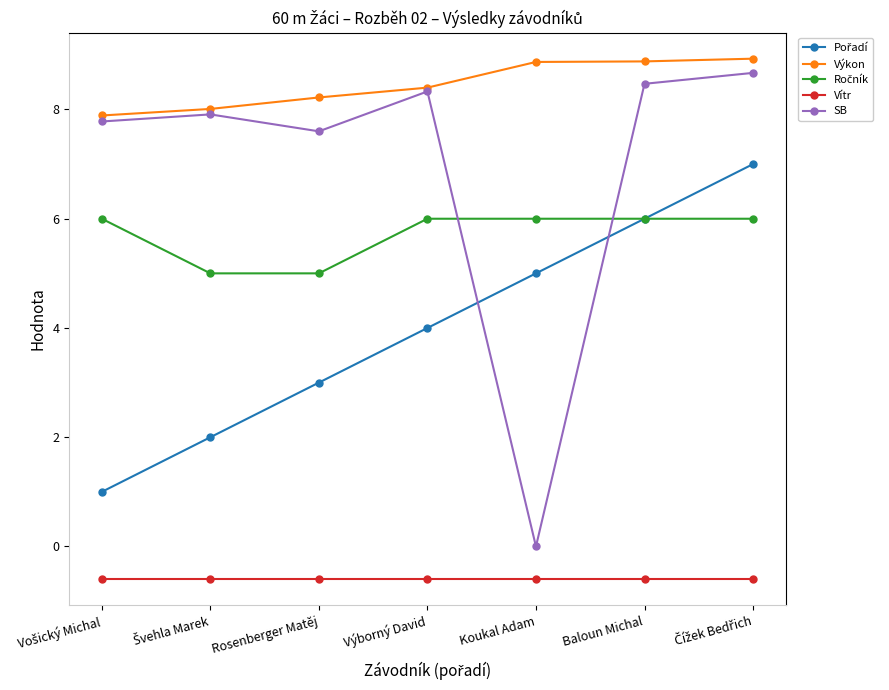

True or false: Výkon and Vítr intersect in this chart.

False